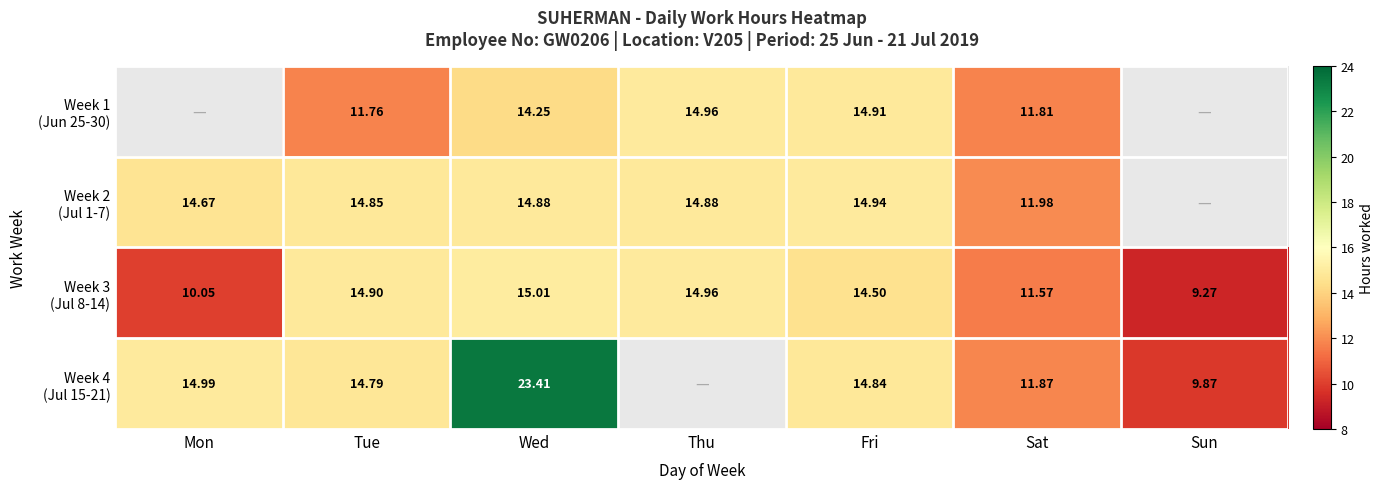

The value of Week 3 (Jul 8-14) at Sun is 9.3. True or false?

True